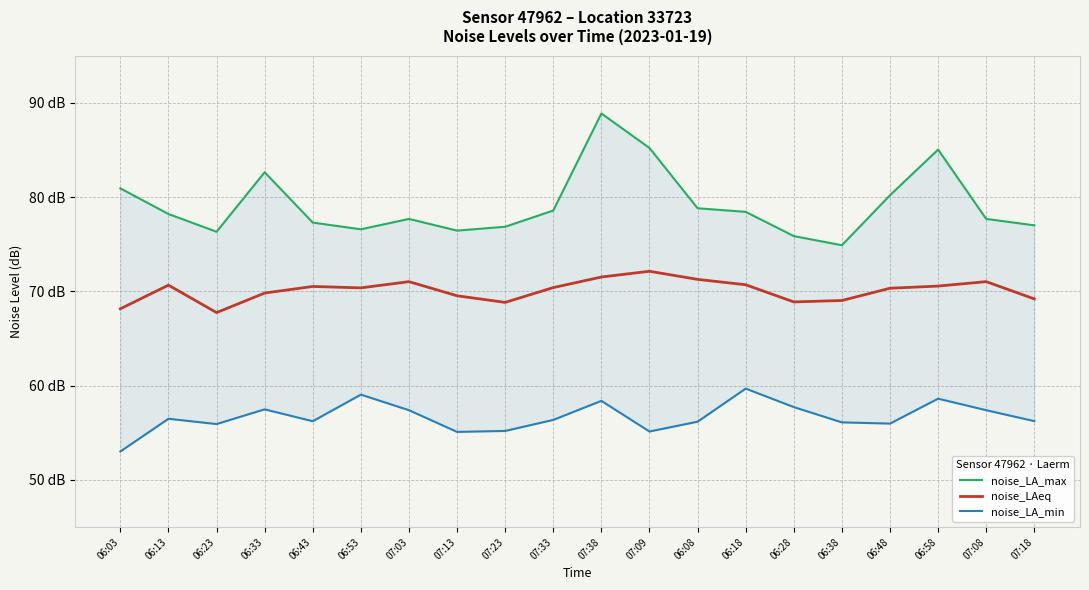

What is the difference between the maximum and minimum values in the noise_LA_max series?

14.0